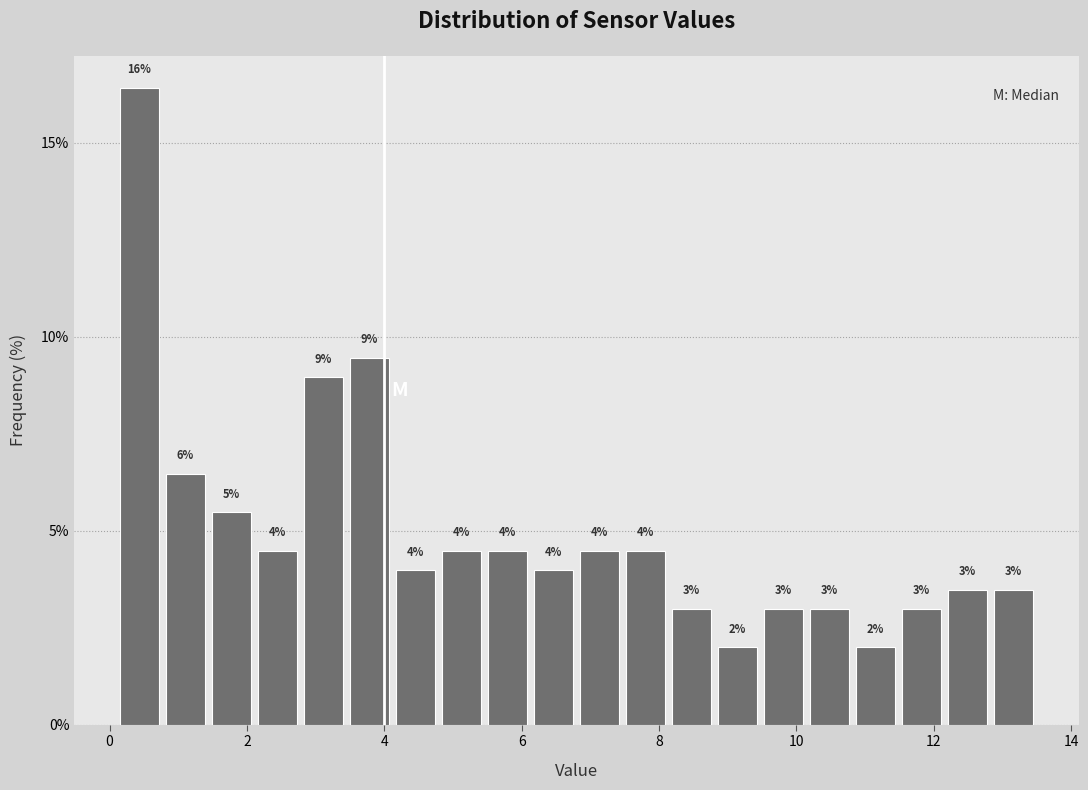

Around what value on the x-axis is the tallest bar? Give the approximate position of its centre, as read against the axis.

0.4